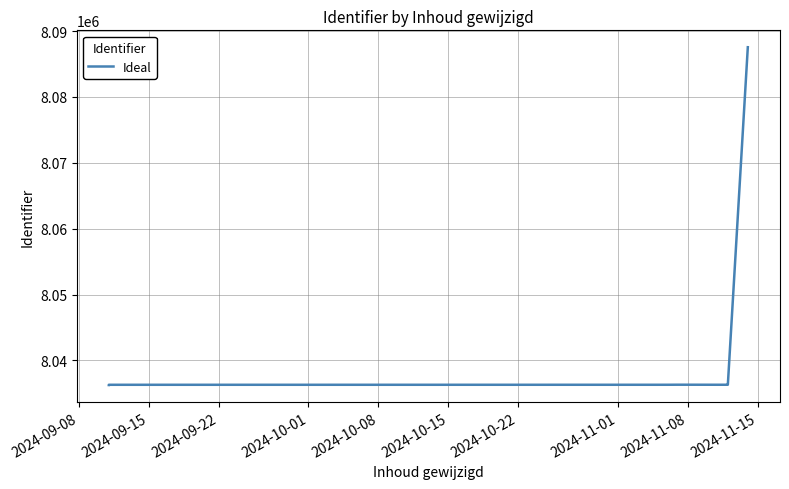

The value at 12 is 2952374. True or false?

False